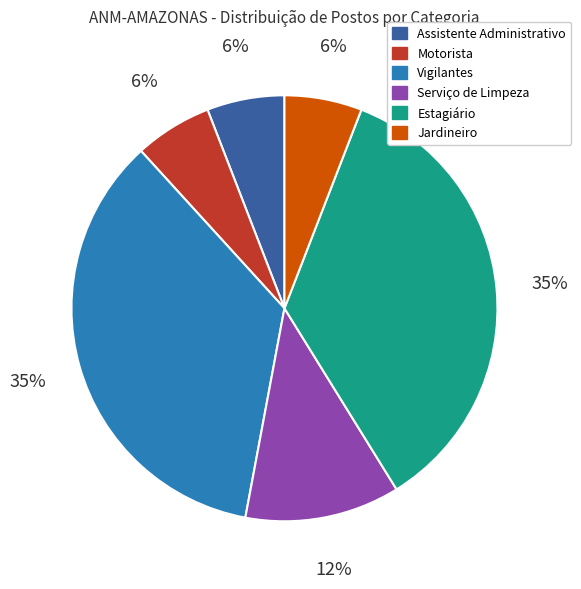

Do Motorista and Jardineiro together represent more than half of the pie?

No